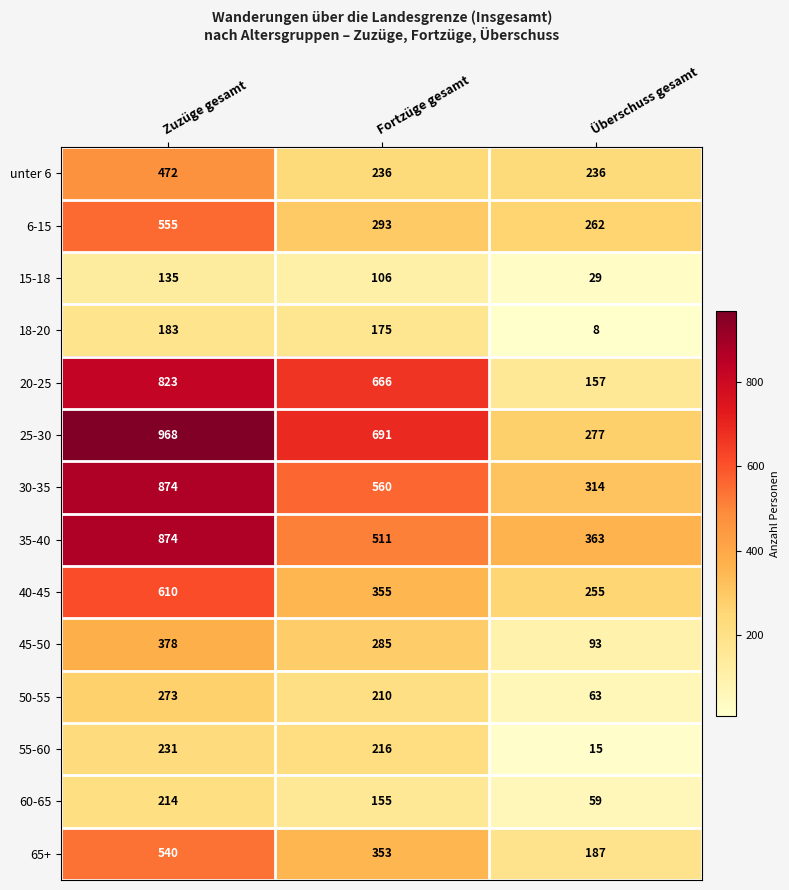

What is the total value across all series at Fortzüge gesamt?

4812